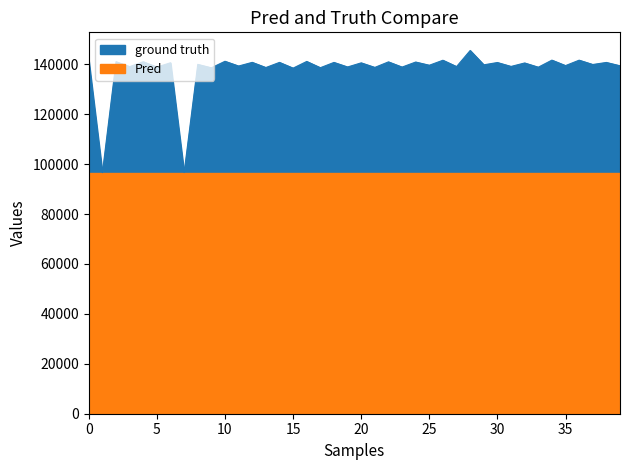

Approximately how many times larger is the value at 32 compared to 31?

1.0